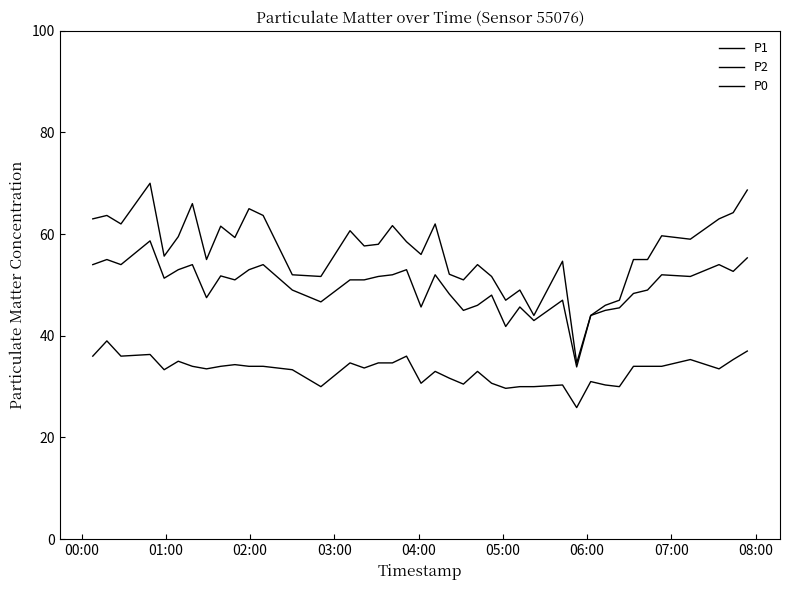

Does the chart display data point markers on the line(s)?

No